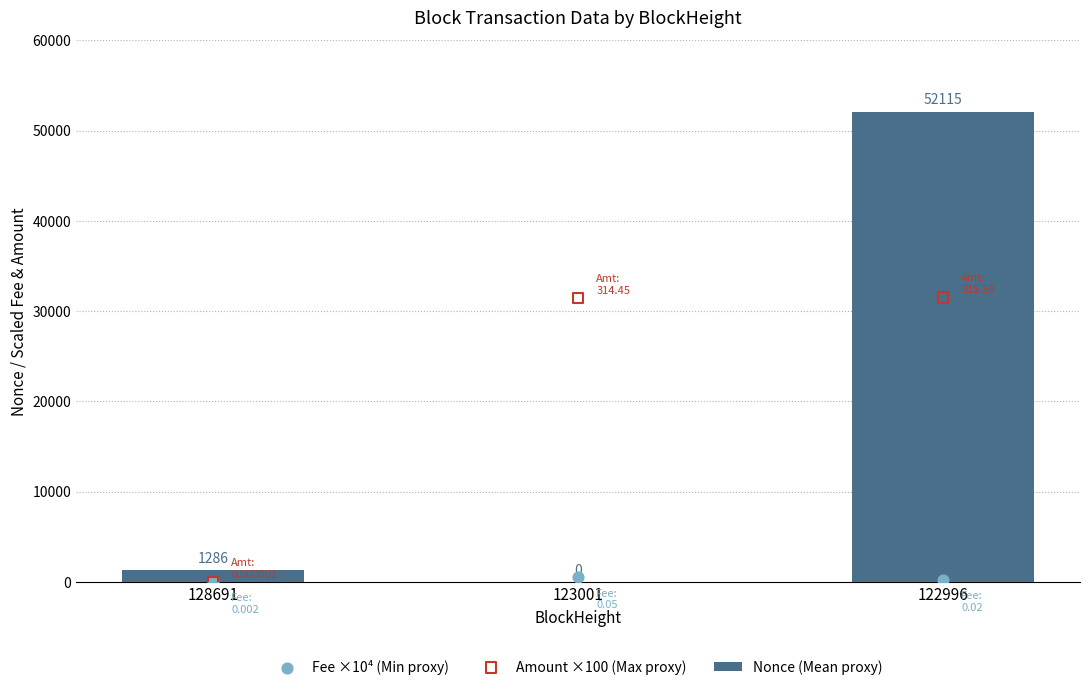

What are all the series names shown in the legend?

Nonce (Mean proxy), Fee ×10⁴ (Min proxy), Amount ×100 (Max proxy)